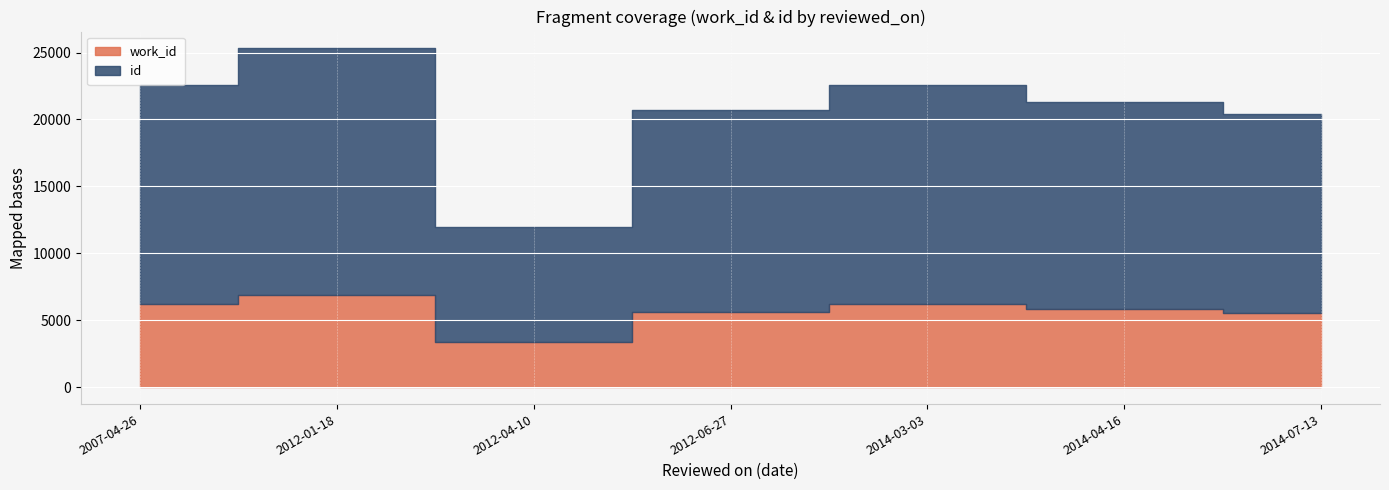

What is the total value across all series at 2012-06-27?

20742